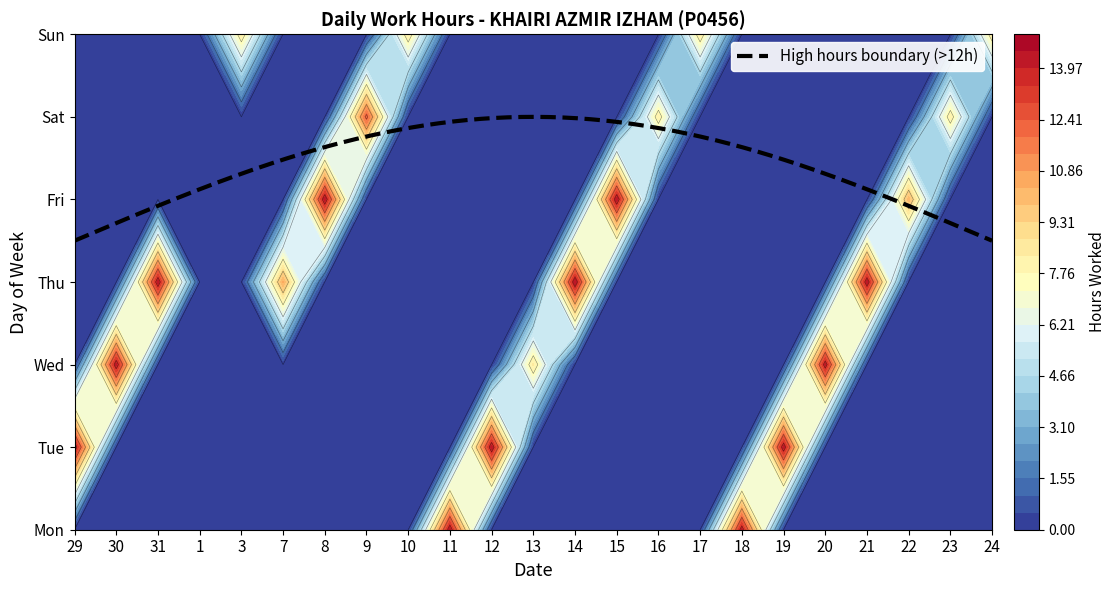

Count the number of categories in the chart.

7